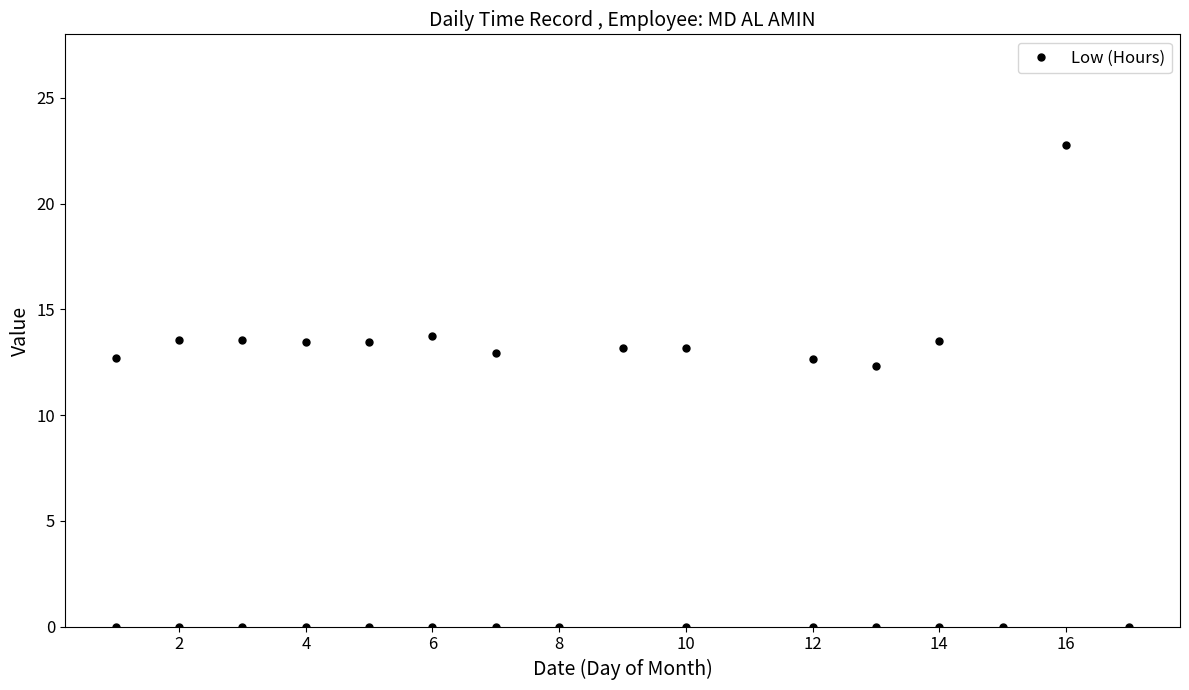

Between 17 and 8, which is larger?

17